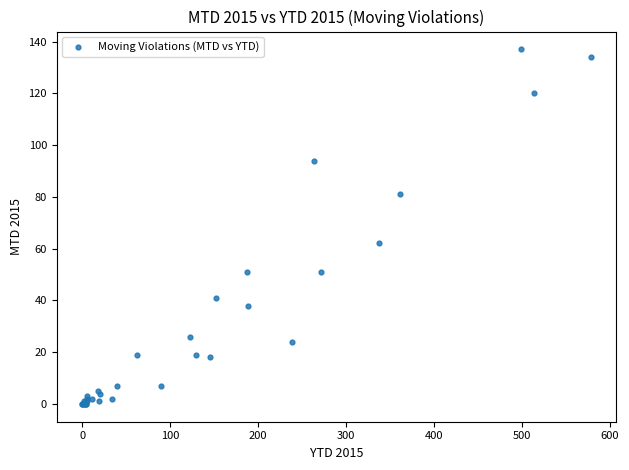

What Y value in the scatter plot is closest to 68?

62